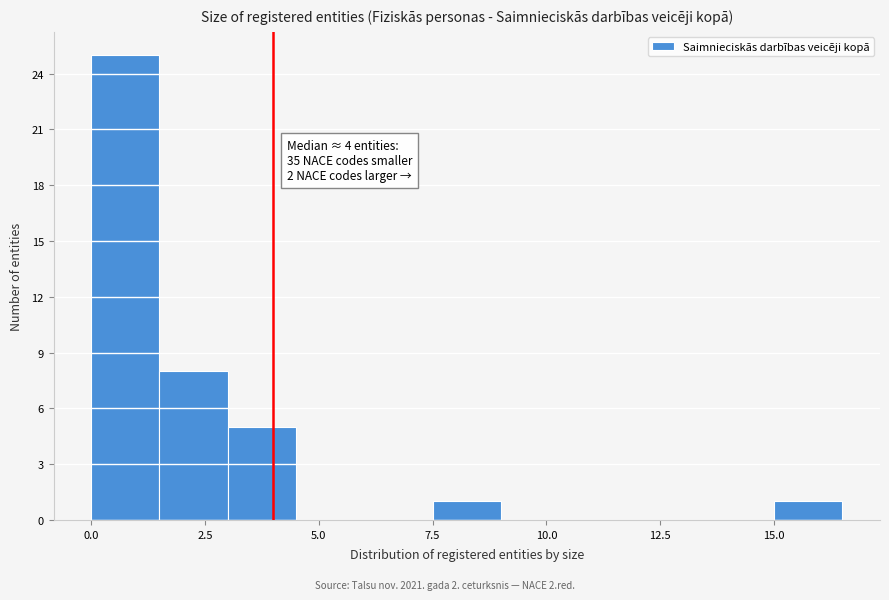

Around what value on the x-axis is the tallest bar? Give the approximate position of its centre, as read against the axis.

1.0